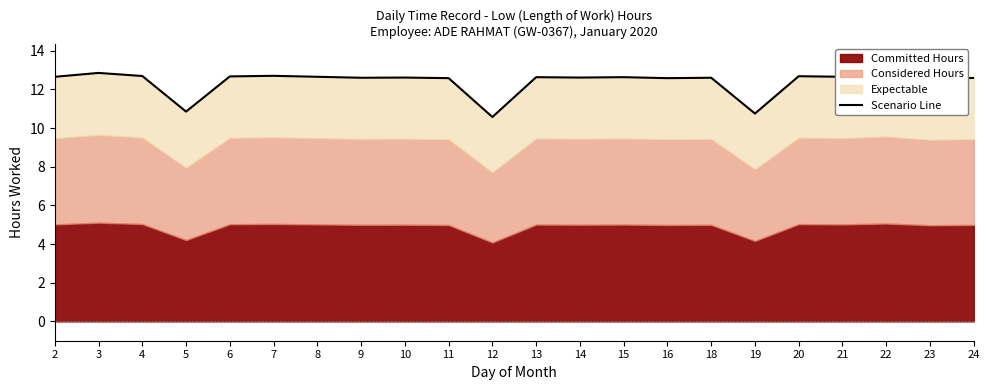

Rank the categories by value from lowest to highest.

12, 19, 5, 23, 11, 16, 24, 9, 18, 10, 14, 13, 15, 2, 8, 21, 6, 20, 4, 7, 22, 3